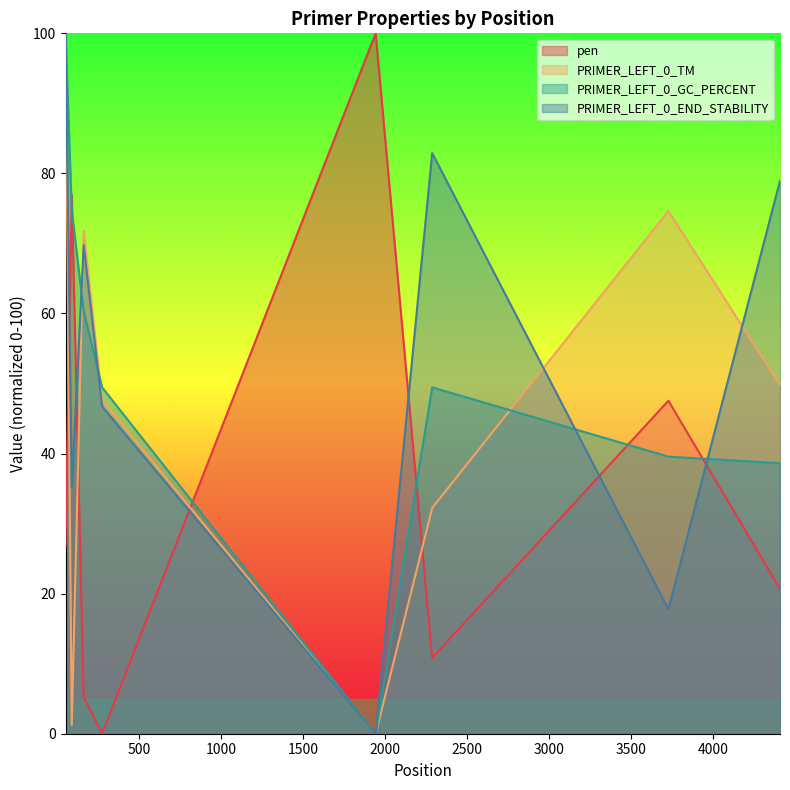

Which series ends up on top after the final intersection of PRIMER_LEFT_0_END_STABILITY and PRIMER_LEFT_0_GC_PERCENT?

PRIMER_LEFT_0_END_STABILITY